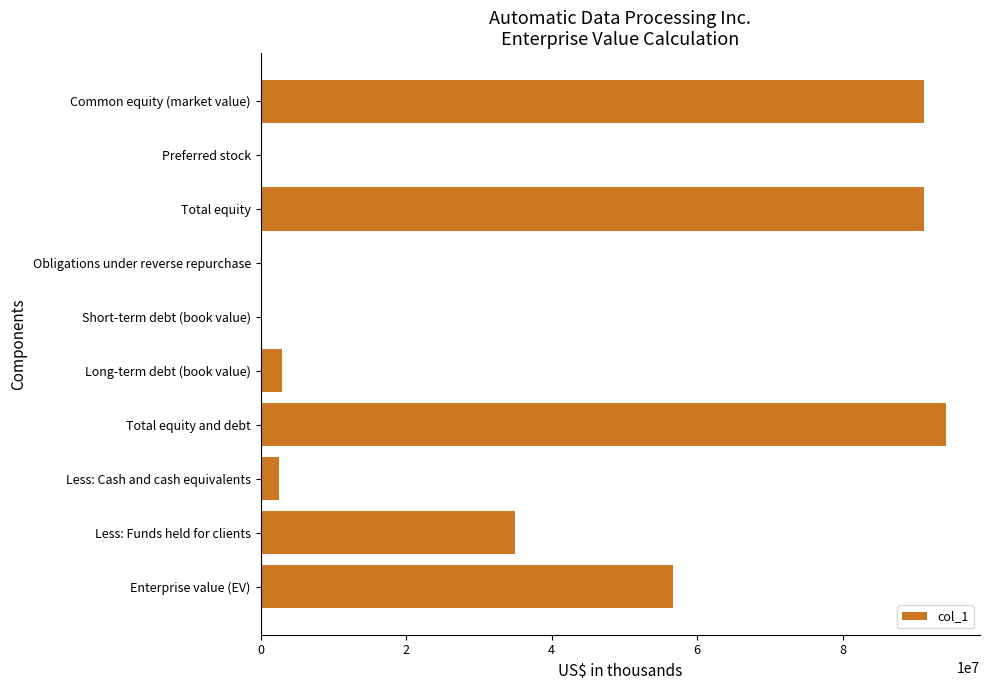

Is it true that the value at Enterprise value (EV) is 56671574?

True